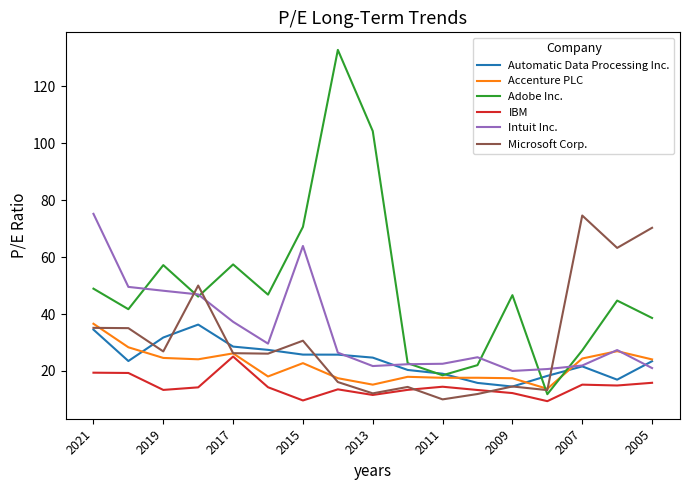

What is the maximum value shown in the chart?

132.7